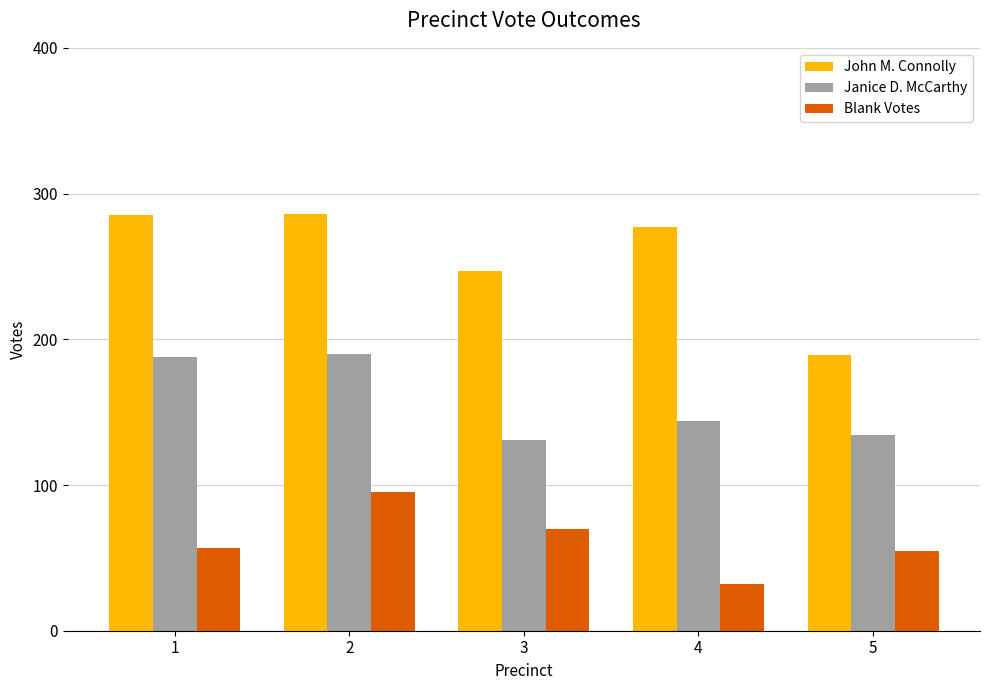

Is the value of John M. Connolly at 4 greater than the value of Blank Votes at 1?

Yes